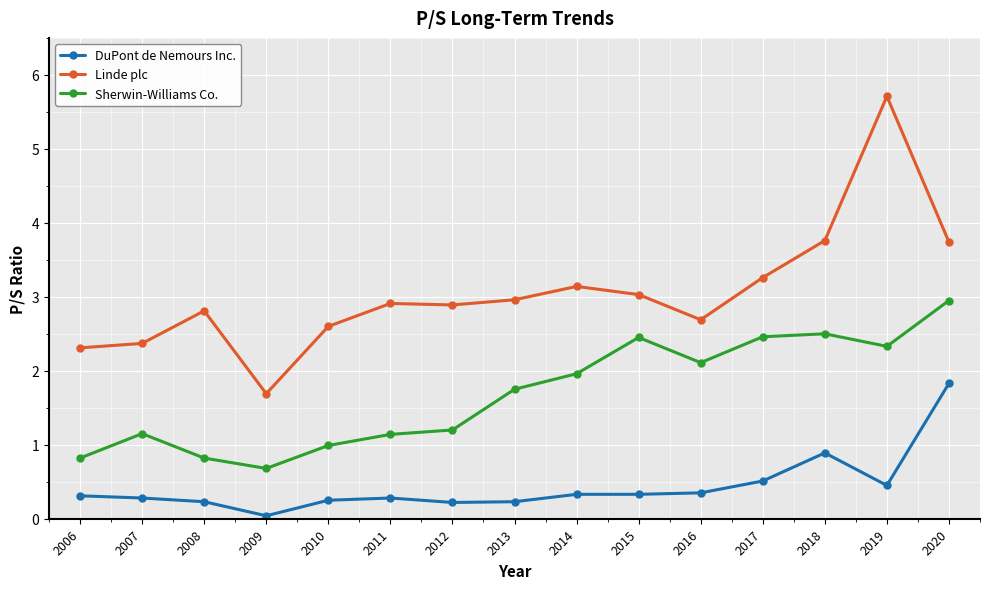

How many data points in Linde plc are above 2?

14